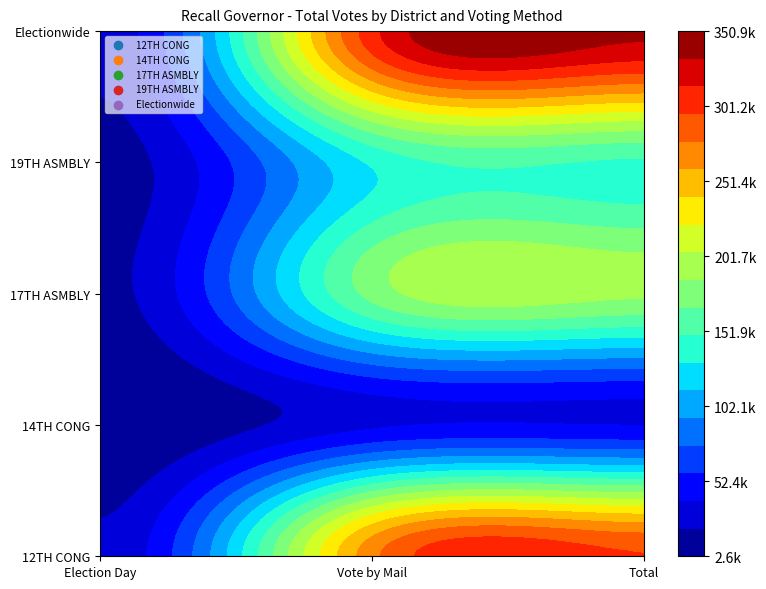

List the labels in order of 12TH CONG value, largest first.

Total, Vote by Mail, Election Day